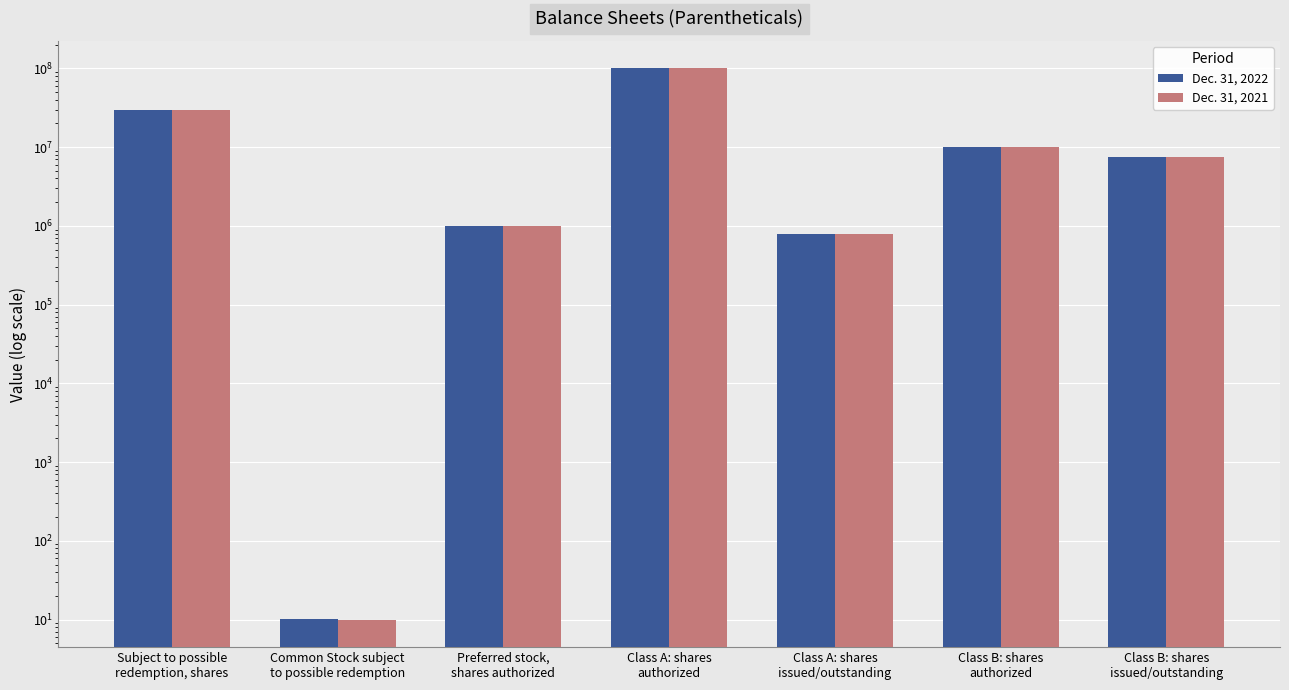

The value of Dec. 31, 2022 at Common Stock subject
to possible redemption is 14.9. True or false?

False